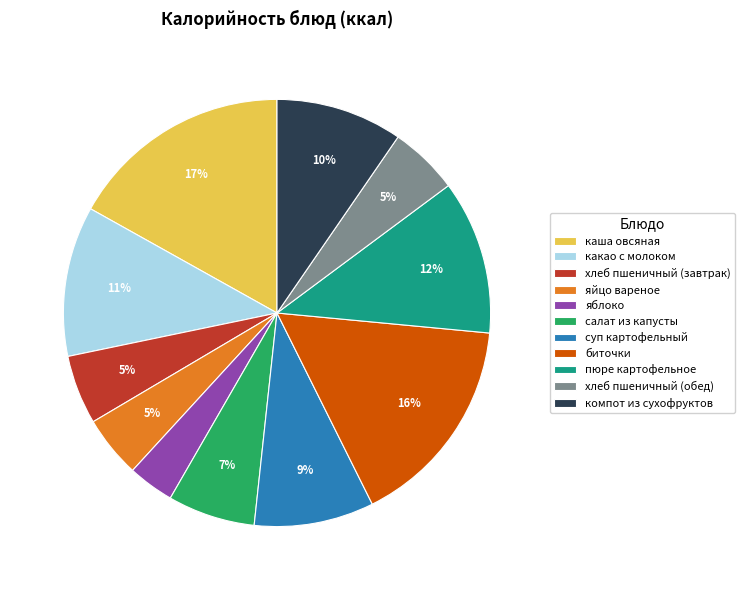

Do хлеб пшеничный (обед) and биточки together represent more than half of the pie?

No